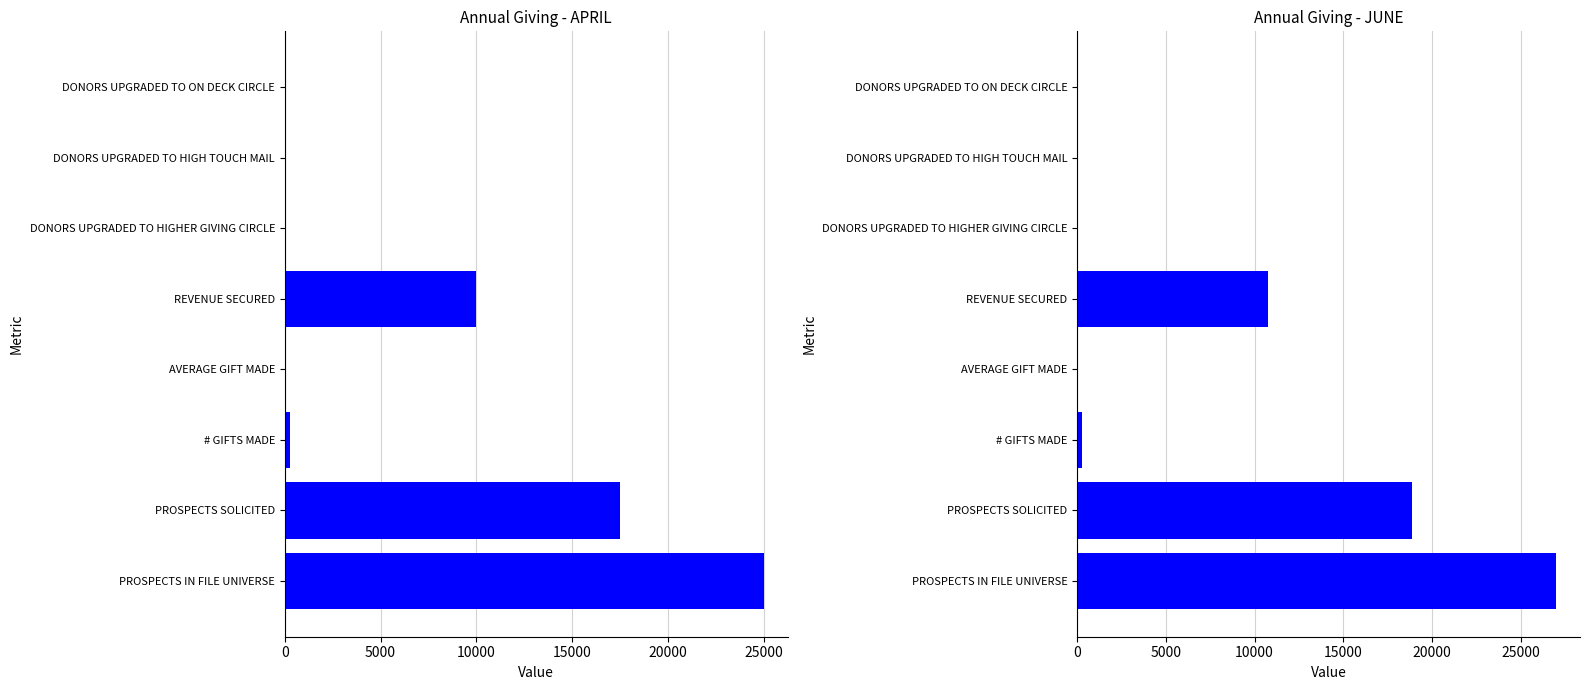

What is the average value of the JUNE series?

7127.9